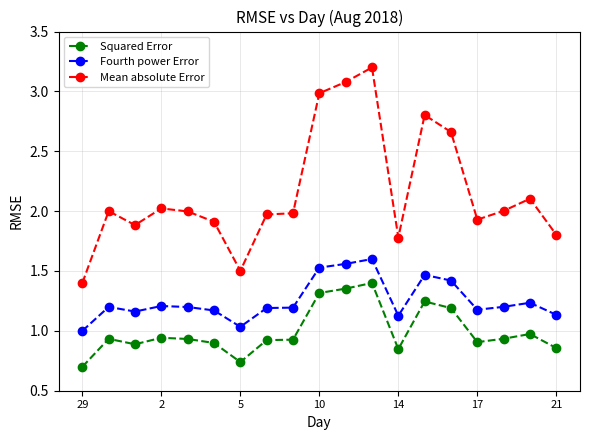

True or false: Squared Error and Mean absolute Error intersect in this chart.

False